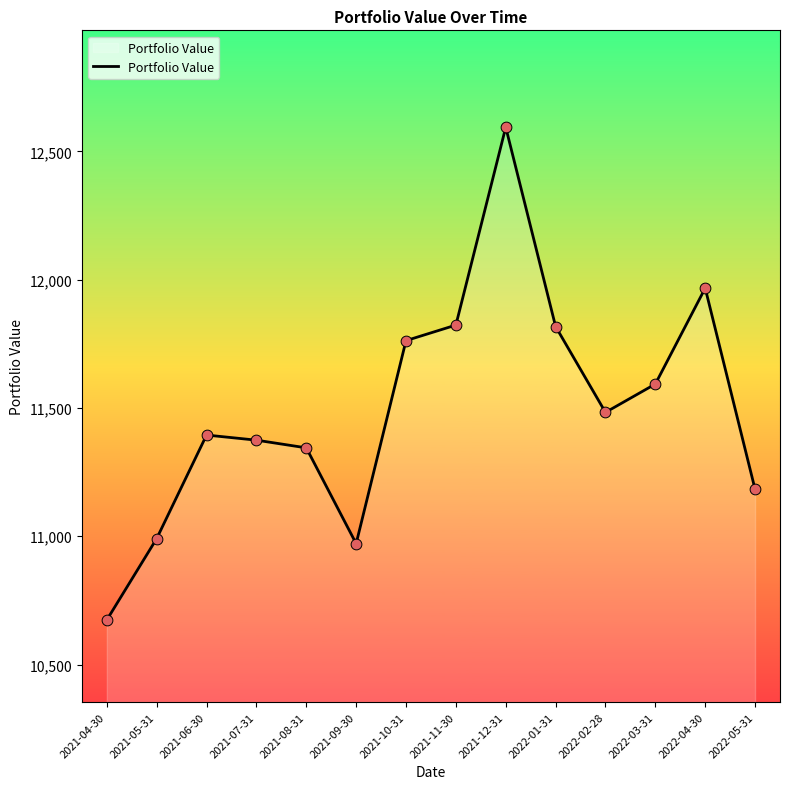

What is the change in value from 2021-06-30 to 2022-05-31?

-211.5